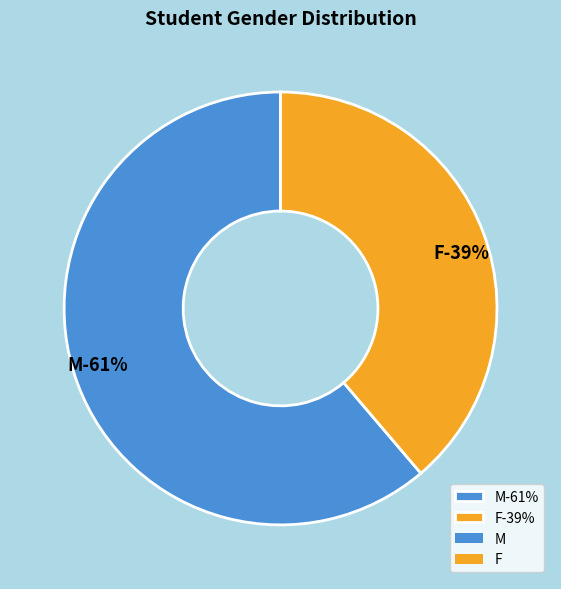

To the nearest percent, what portion does F represent?

39%